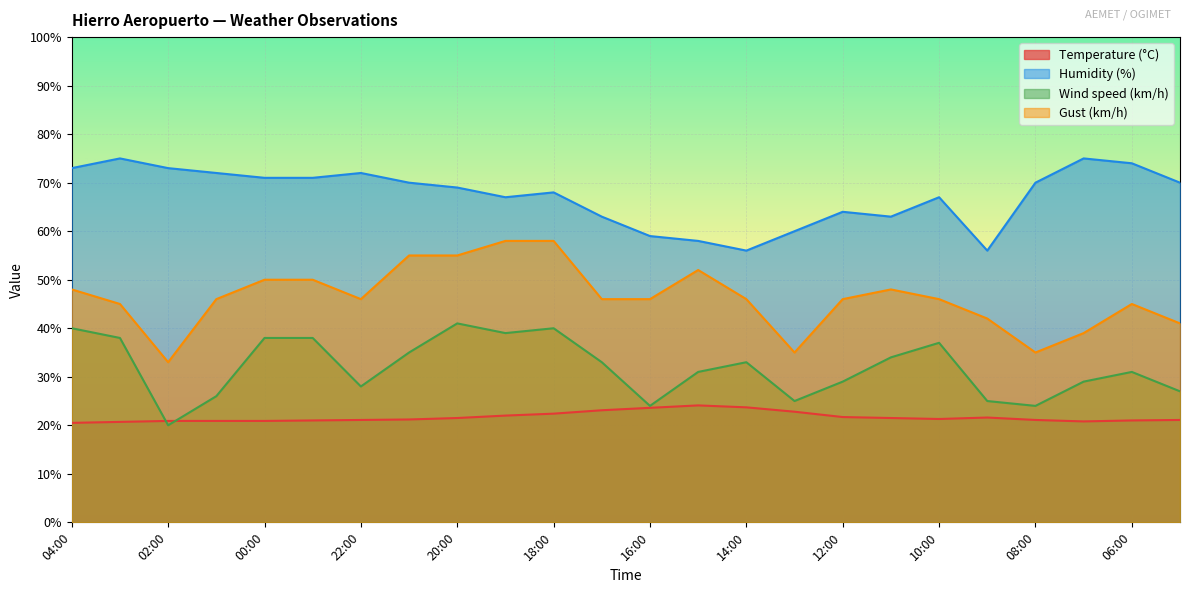

Is the value of Temperature (°C) at 11:00 greater than the value of Humidity (%) at 11:00?

No